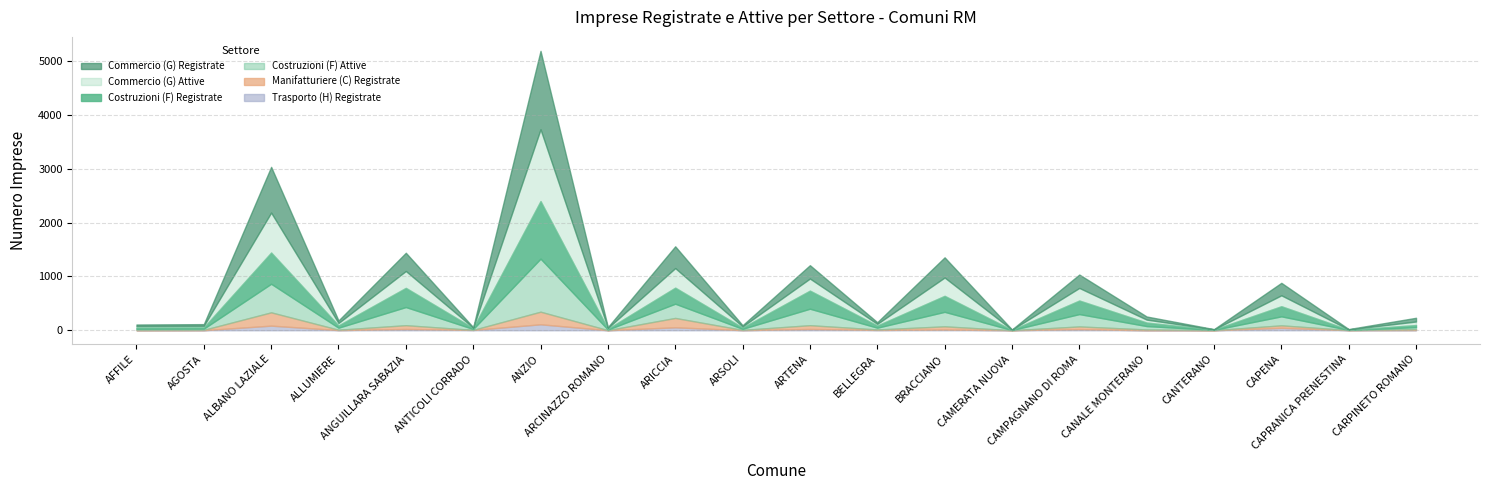

What position from the right is CAPENA?

3